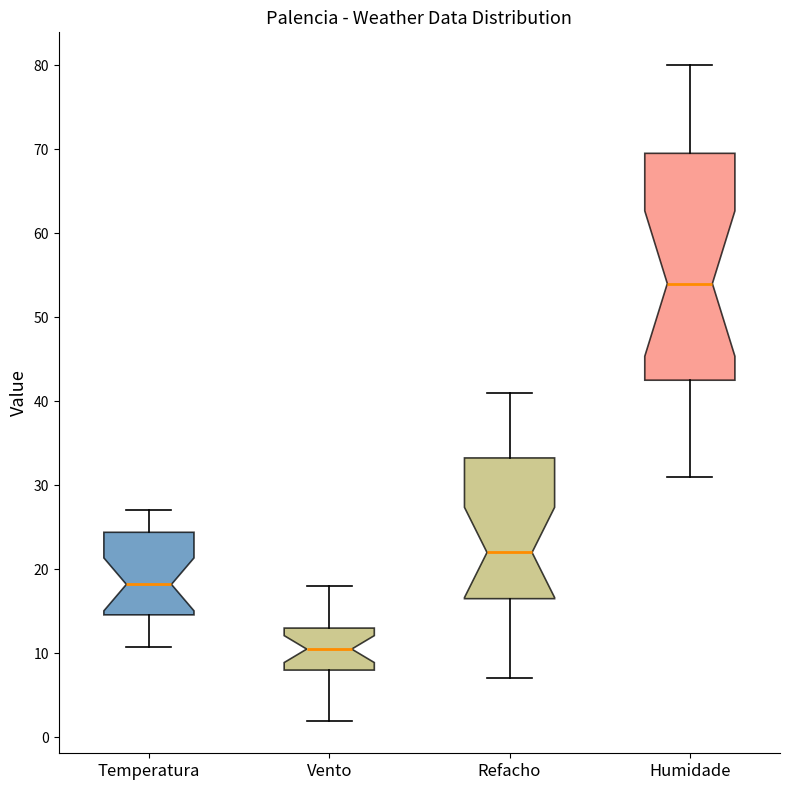

Reading left to right, transcribe this box plot: for each box, give where its median line is, the range the box spans, and where its two whiskers end, as read against the y-axis. The values are not printed on the chart, so give them approximately, as read against the axis.

Temperatura: median 18, box 15 to 24, whiskers 11 to 27
Vento: median 11, box 8 to 13, whiskers 2 to 18
Refacho: median 22, box 17 to 33, whiskers 7 to 41
Humidade: median 54, box 43 to 70, whiskers 31 to 80